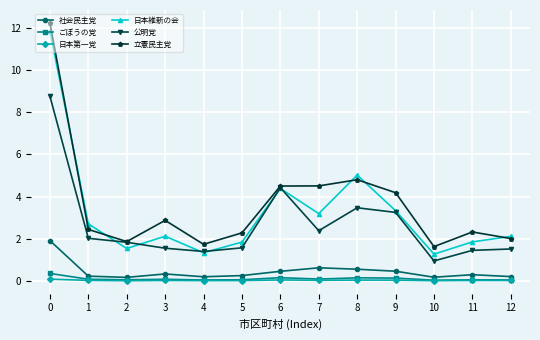

True or false: 社会民主党 and 公明党 cross at least once.

False